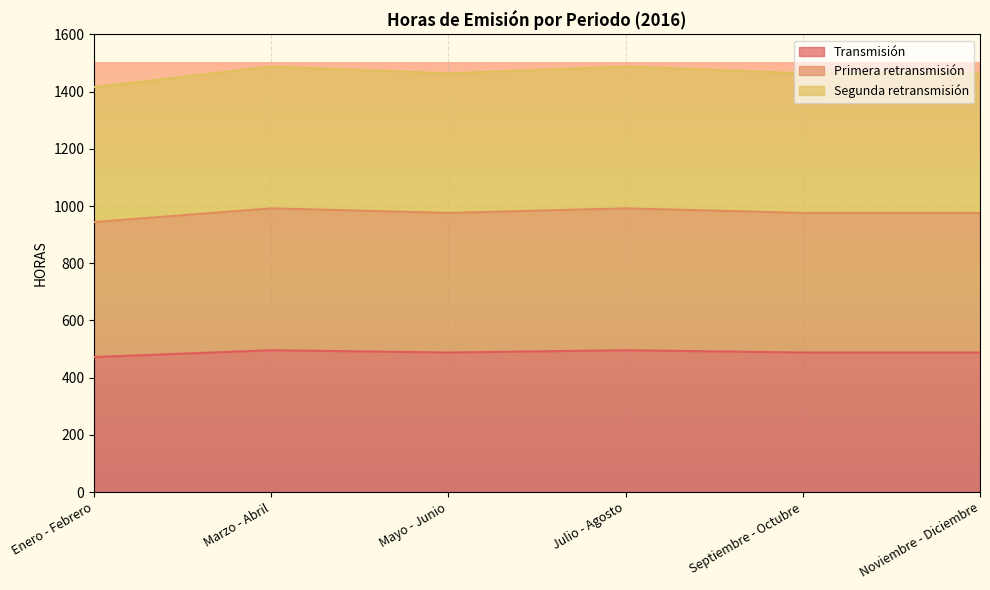

Does the chart display data point markers on the line(s)?

No